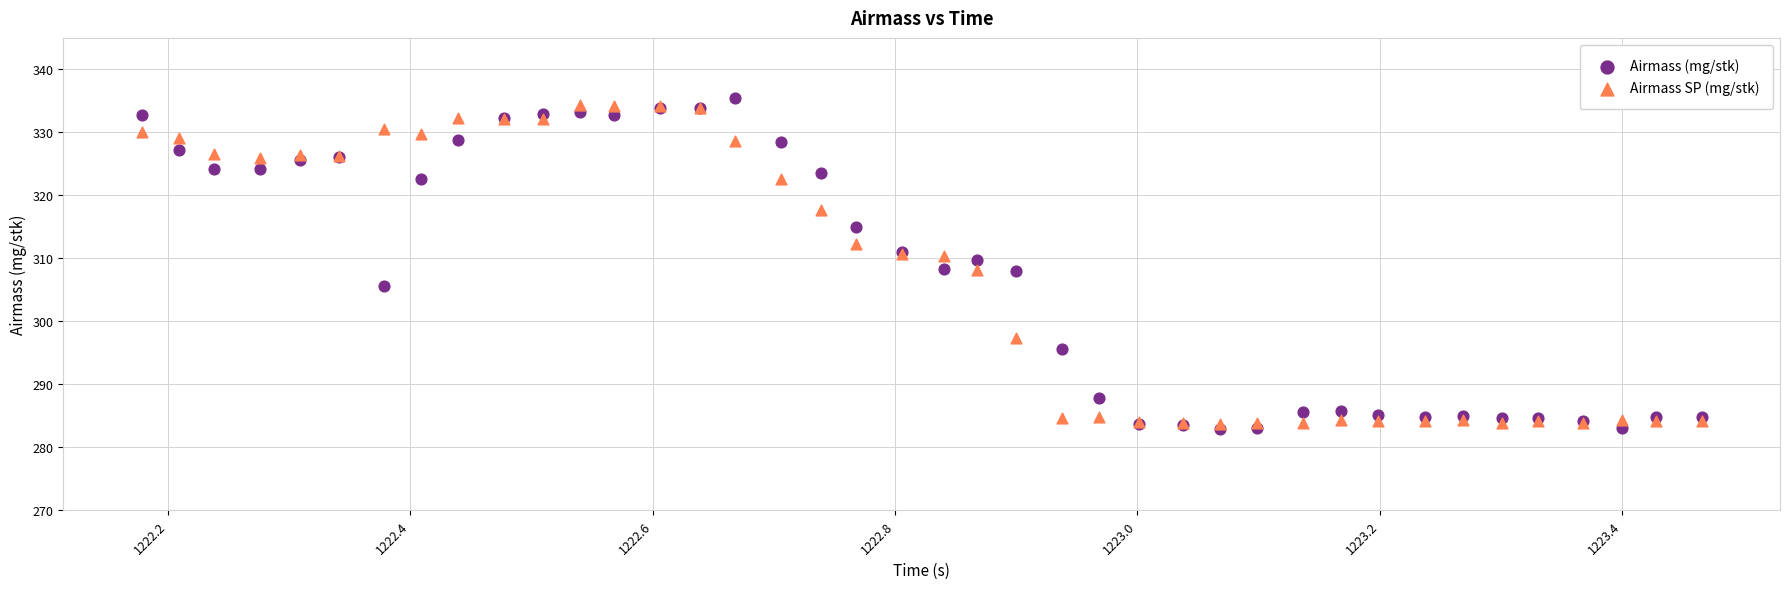

What are all the series names shown in the legend?

Airmass (mg/stk), Airmass SP (mg/stk)